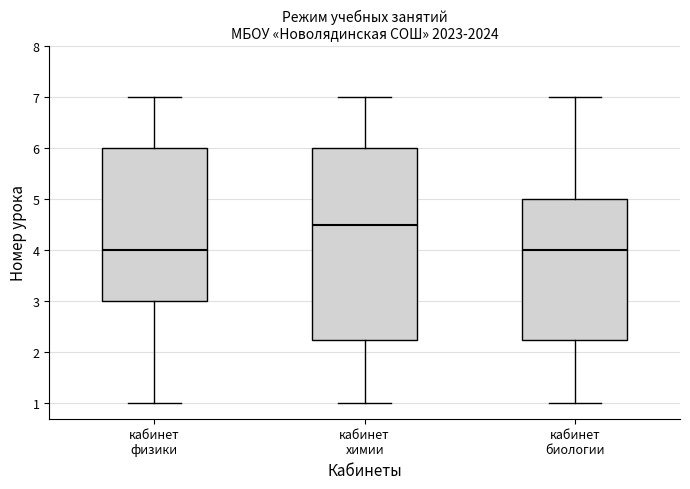

Which box is the tallest, from its lower edge to its upper edge?

кабинет химии